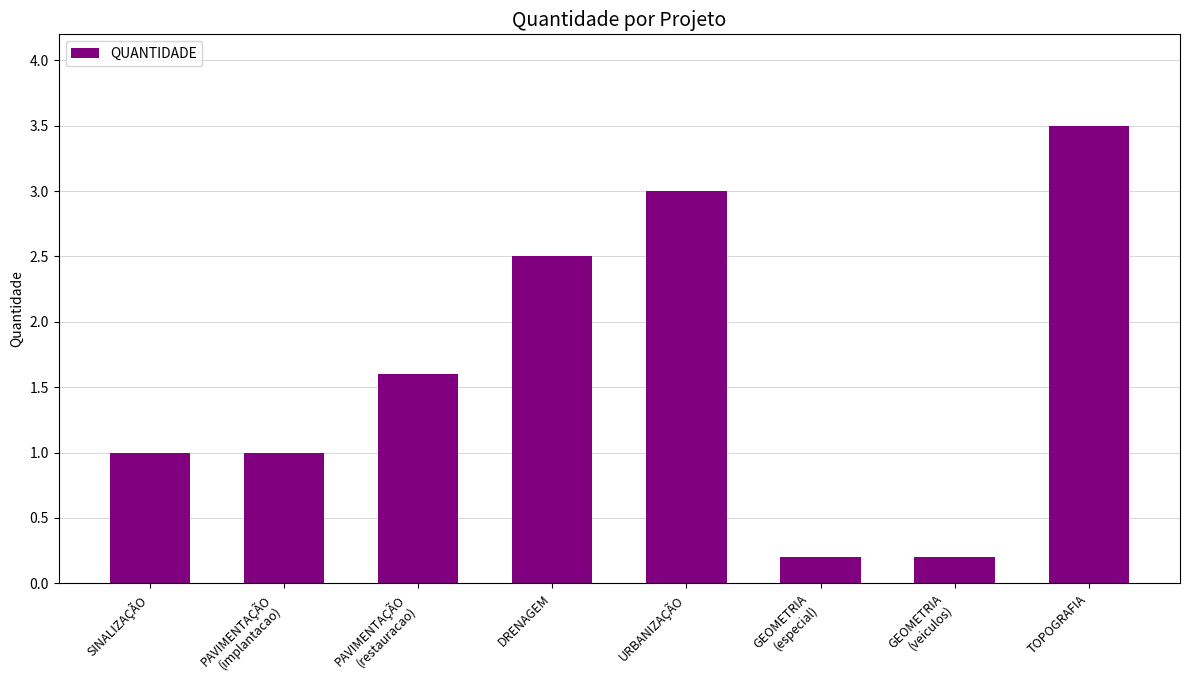

At which category does the chart reach its peak across all series?

TOPOGRAFIA